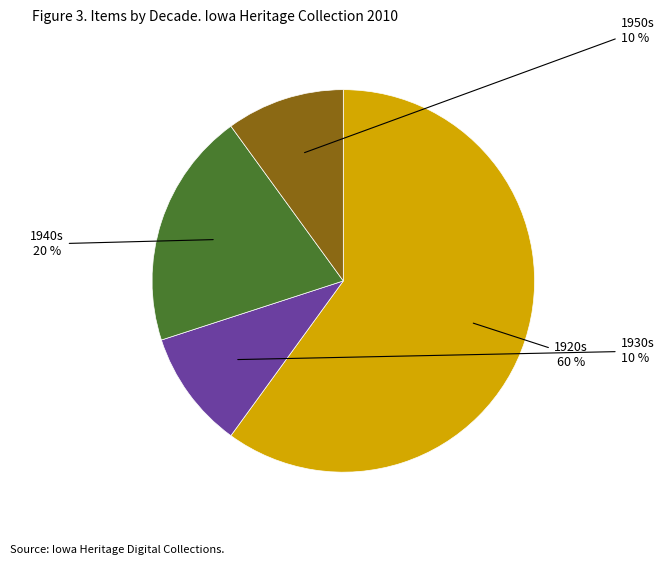

How many segments does this pie chart have?

4